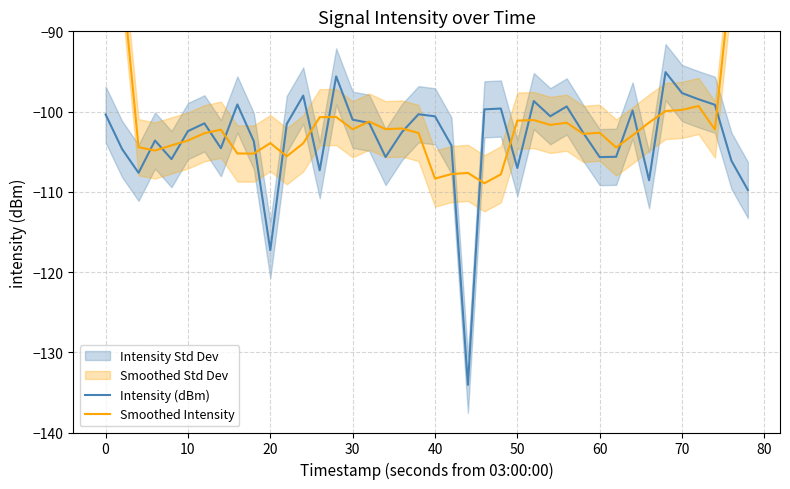

How many data points does each series have?

40